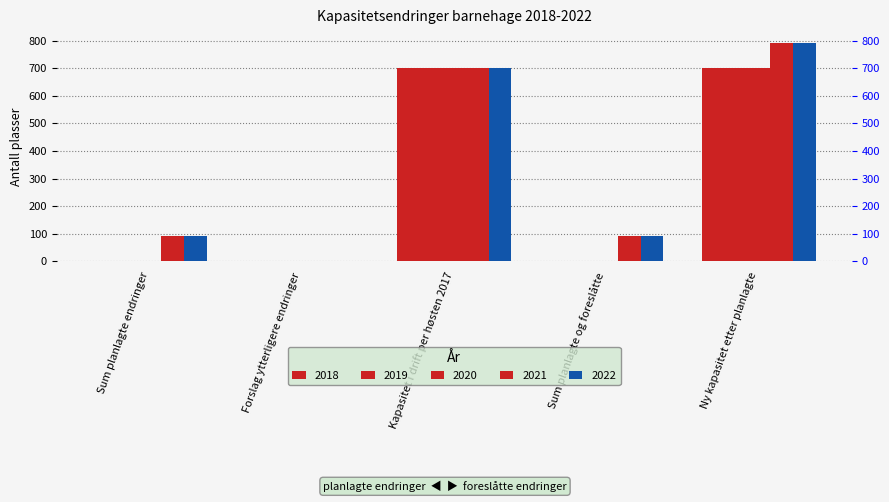

Reading right to left, what are all the values shown in this chart?

2018: Ny kapasitet etter planlagte=702	Sum planlagte og foreslåtte=0	Kapasitet i drift per høsten 2017=702	Forslag ytterligere endringer=0	Sum planlagte endringer=0
2019: Ny kapasitet etter planlagte=702	Sum planlagte og foreslåtte=0	Kapasitet i drift per høsten 2017=702	Forslag ytterligere endringer=0	Sum planlagte endringer=0
2020: Ny kapasitet etter planlagte=702	Sum planlagte og foreslåtte=0	Kapasitet i drift per høsten 2017=702	Forslag ytterligere endringer=0	Sum planlagte endringer=0
2021: Ny kapasitet etter planlagte=792	Sum planlagte og foreslåtte=90	Kapasitet i drift per høsten 2017=702	Forslag ytterligere endringer=0	Sum planlagte endringer=90
2022: Ny kapasitet etter planlagte=792	Sum planlagte og foreslåtte=90	Kapasitet i drift per høsten 2017=702	Forslag ytterligere endringer=0	Sum planlagte endringer=90